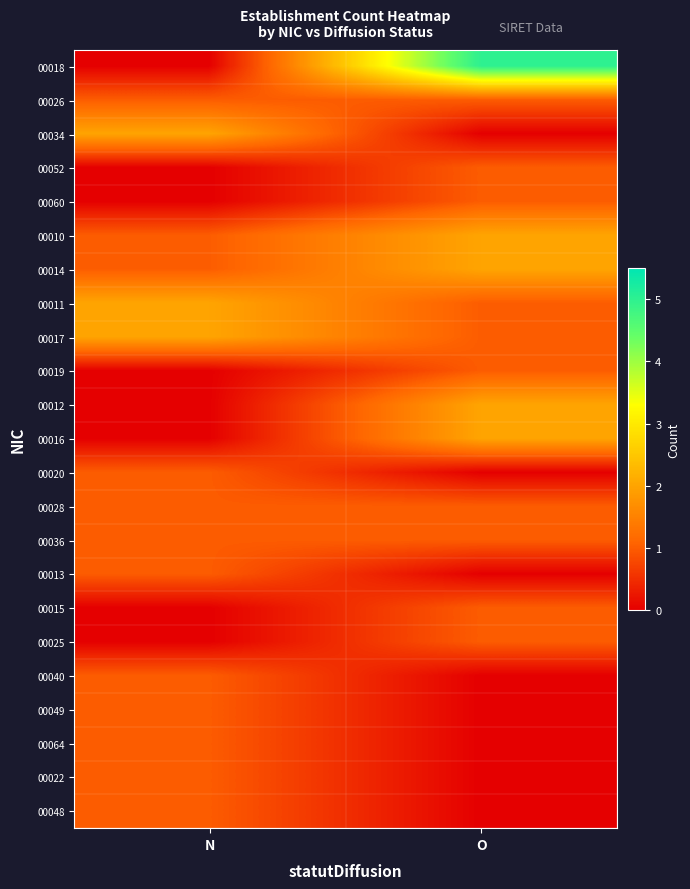

Which category has the highest value across all series?

O